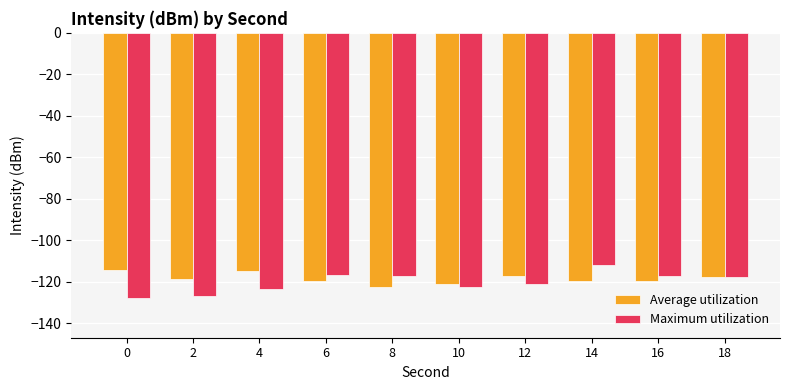

The value of Average utilization at 12 is -117.2. True or false?

True